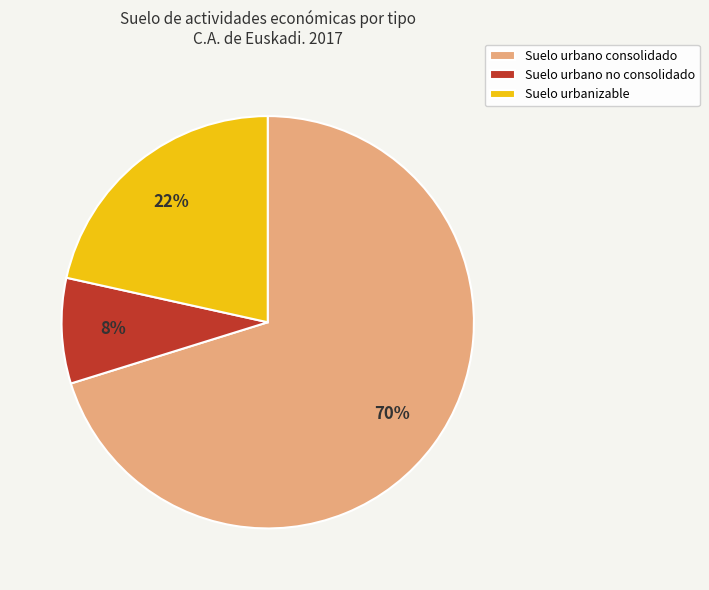

Count the number of slices in the pie.

3